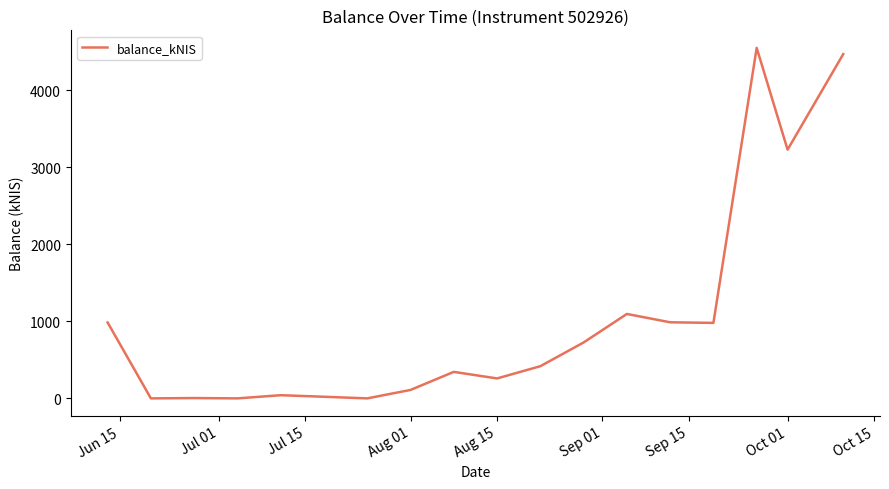

What is the difference between the maximum and minimum values?

4547.9